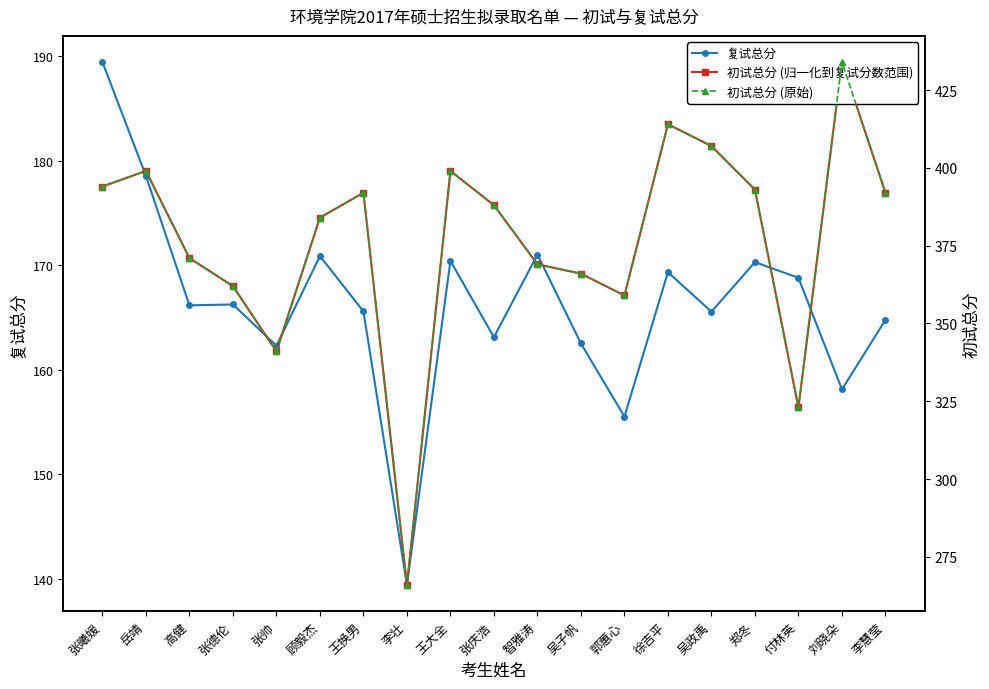

How many lines are shown in the chart?

3